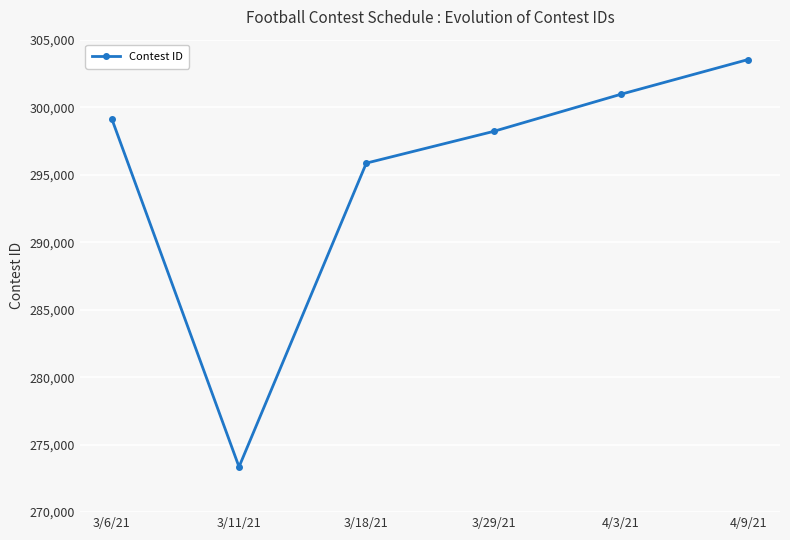

What is the change in value from 3/18/21 to 4/3/21?

+5100